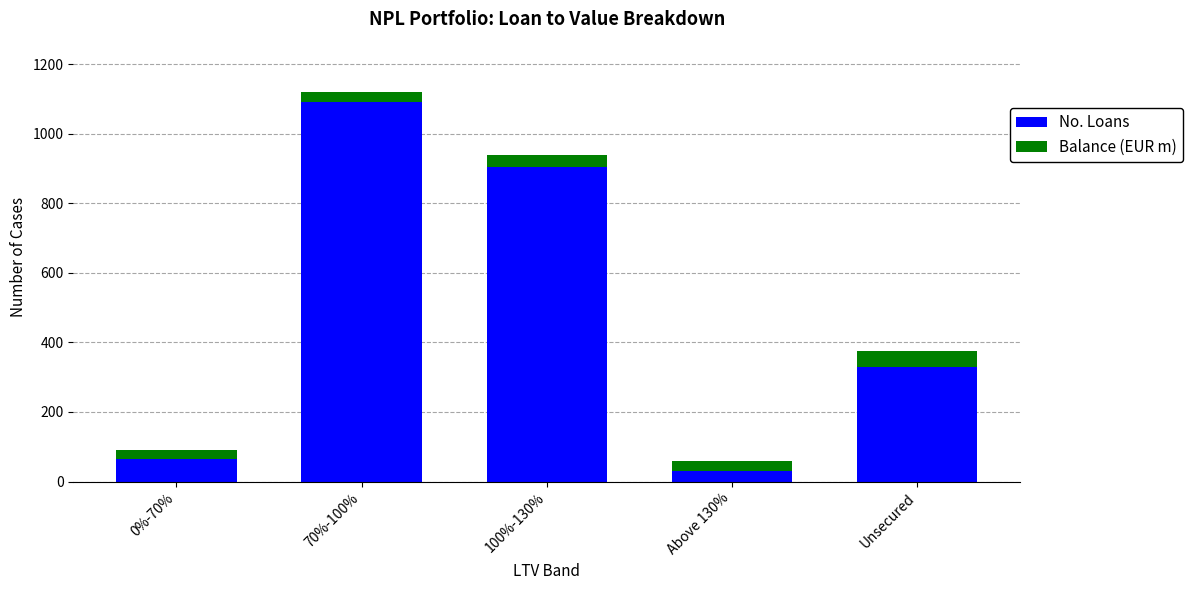

What is the difference between the maximum and minimum values in the No. Loans series?

1061.0